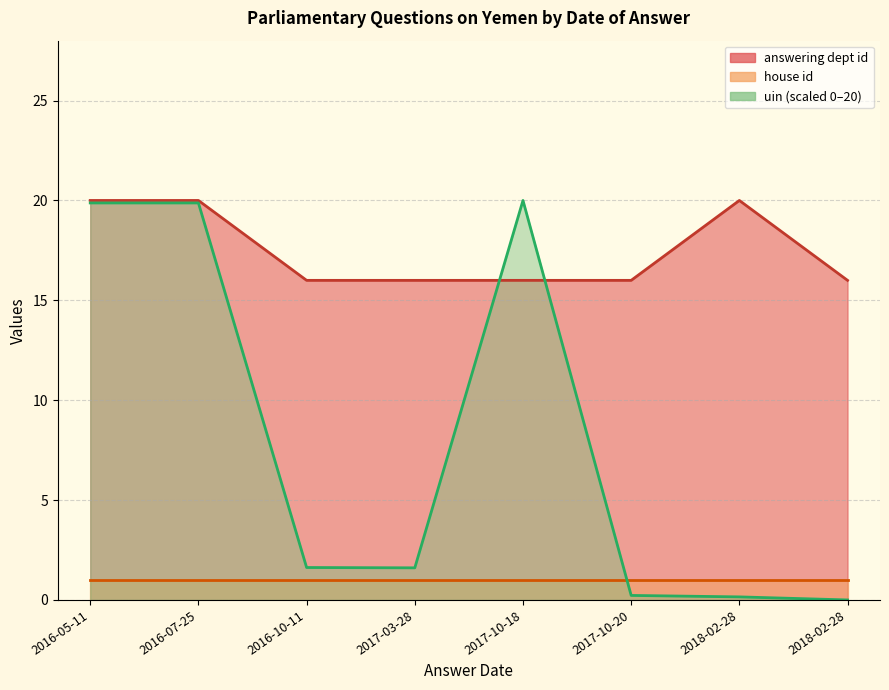

Is the value of uin (scaled 0–20) at 2017-10-18 greater than the value of answering dept id at 2016-07-25?

No